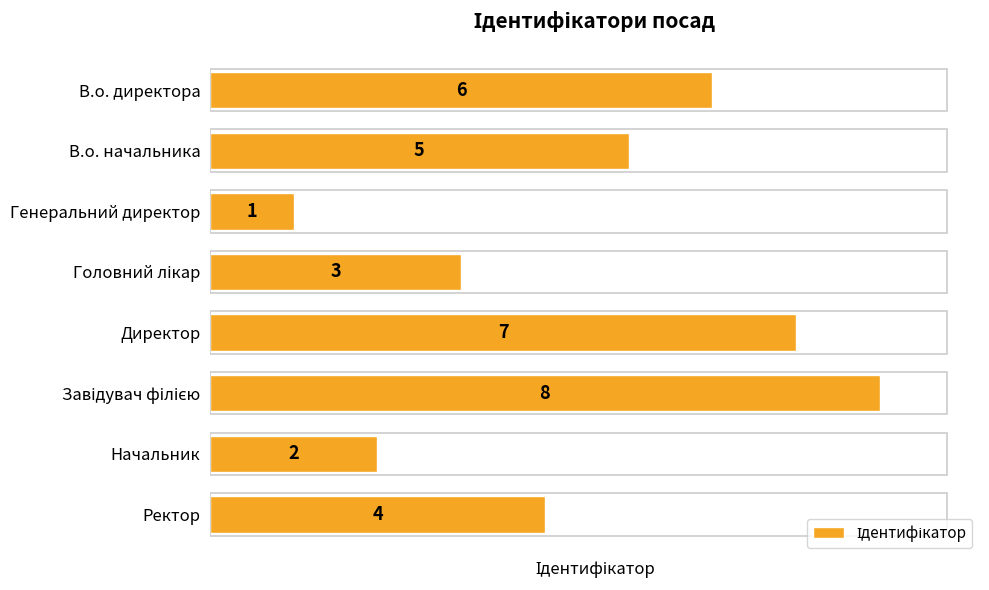

Is it true that the value at В.о. начальника is 5?

True